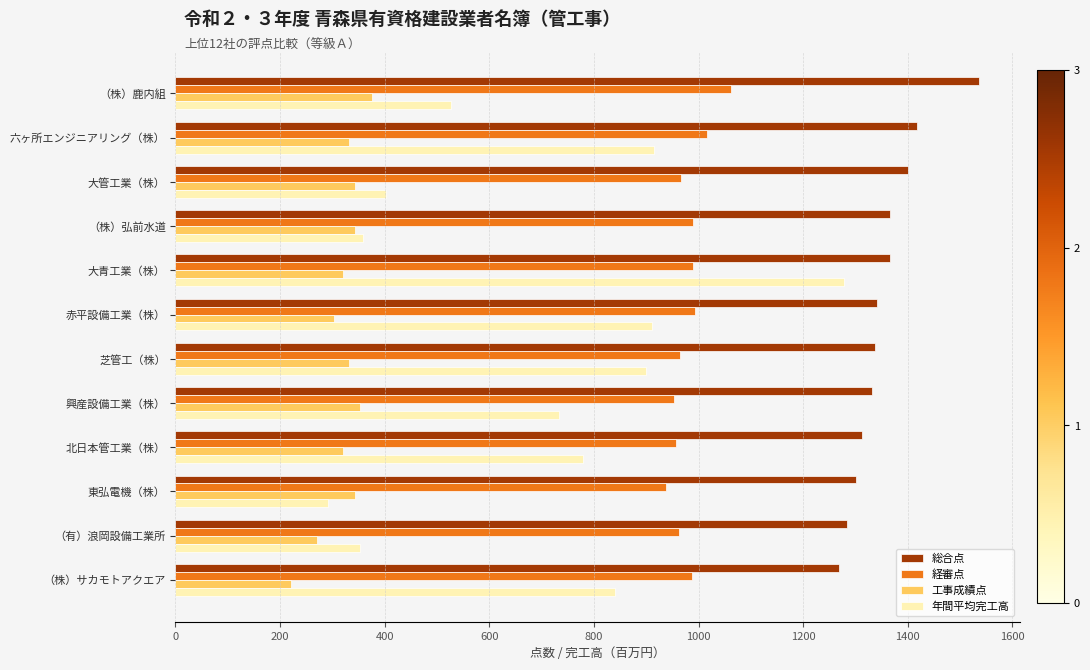

Between 六ヶ所エンジニアリング（株） and 大青工業（株）, which series saw the biggest shift?

年間平均完工高